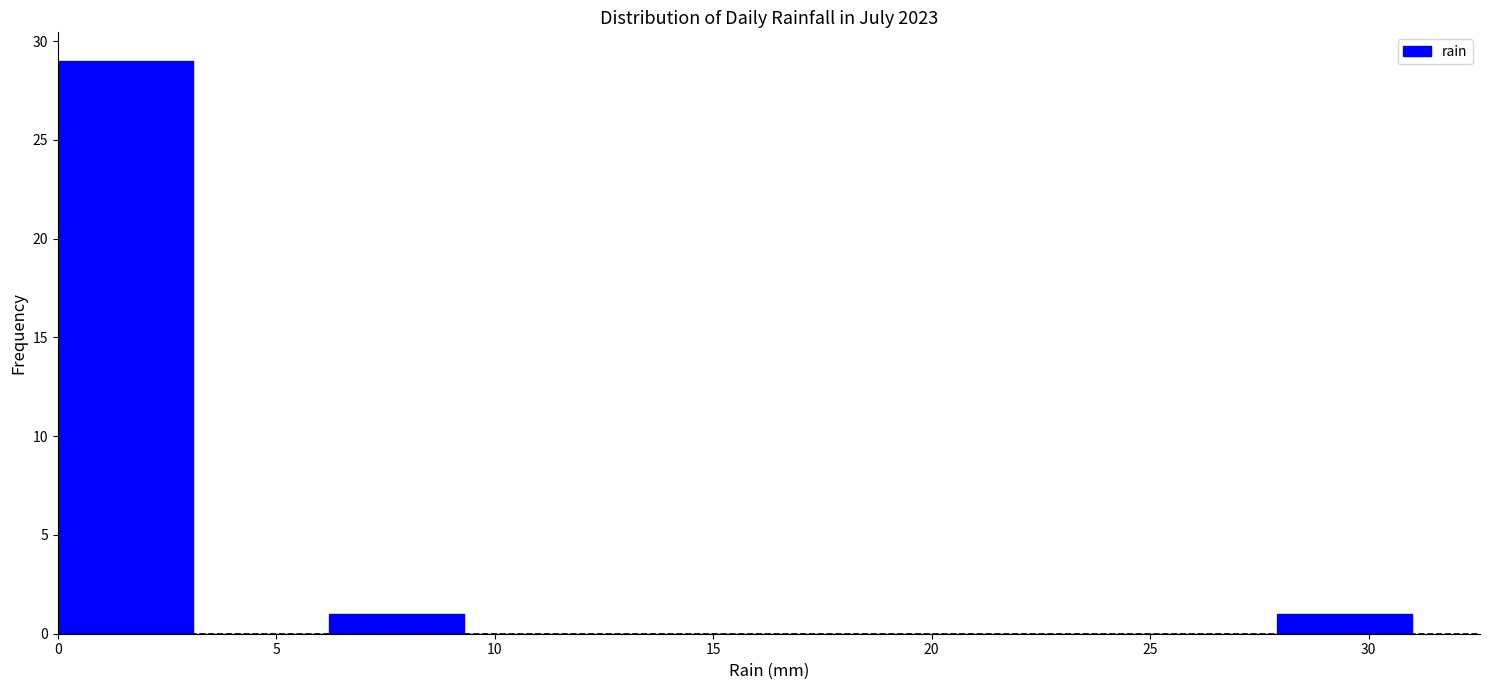

Over which range of the x-axis is the bar tallest?

0.0 to 3.1